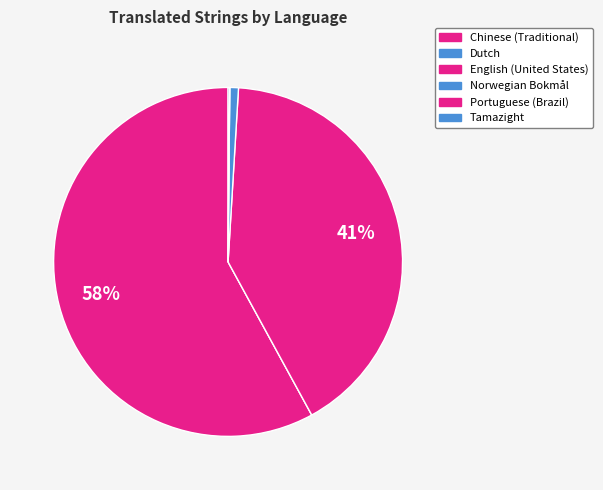

True or false: Chinese (Traditional) accounts for 58% of the total.

True